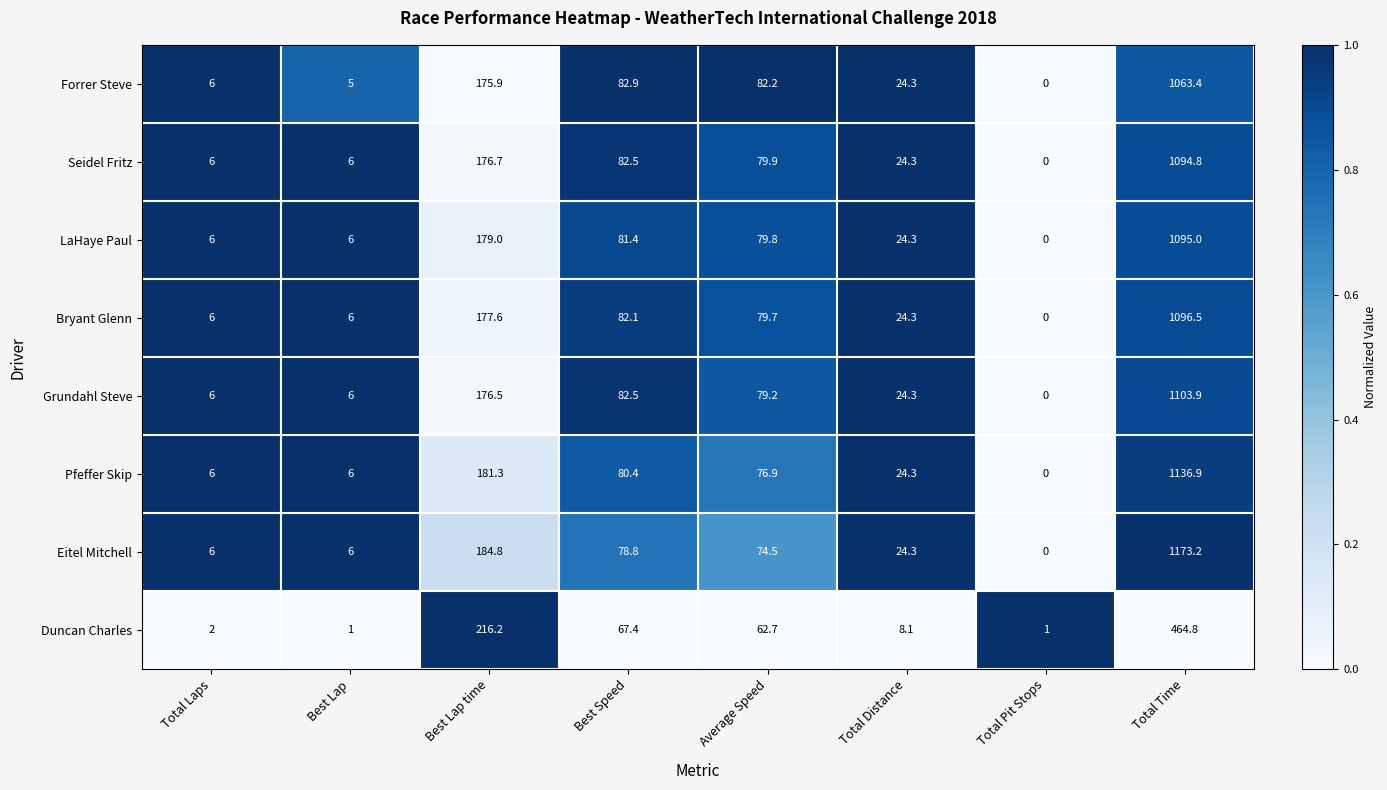

What is the total value across all series at Total Time?

8228.5